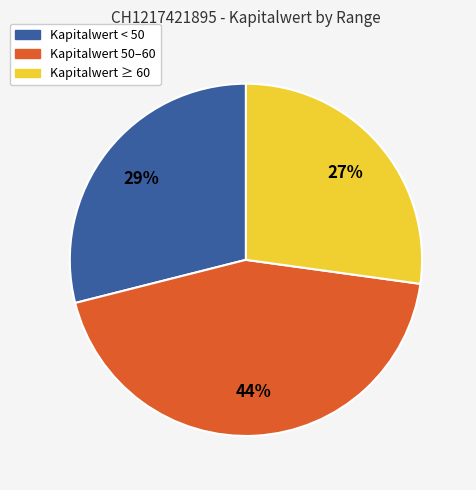

Does any single category account for the majority?

No